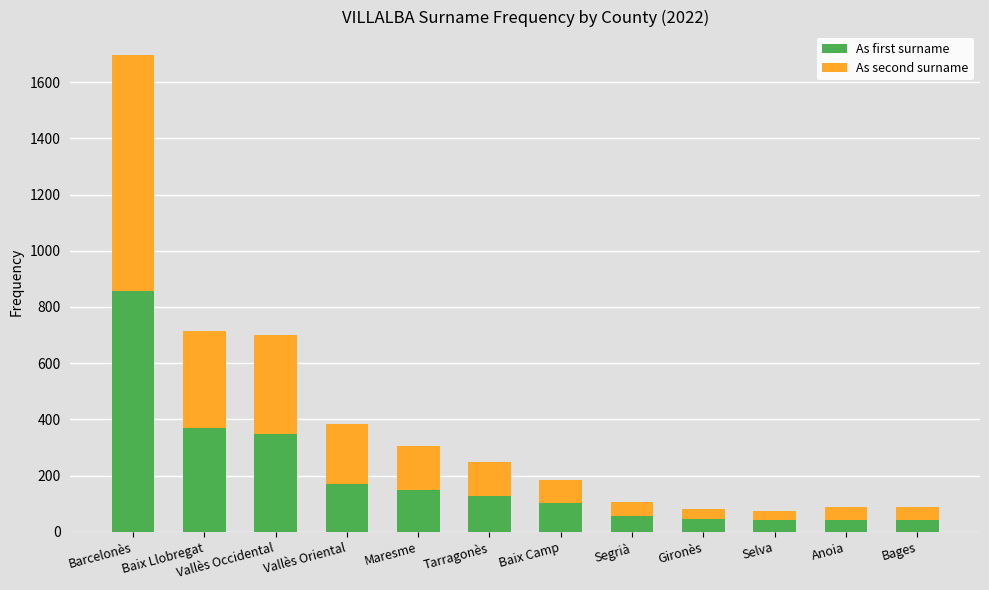

What is the highest value of the As first surname series?

856